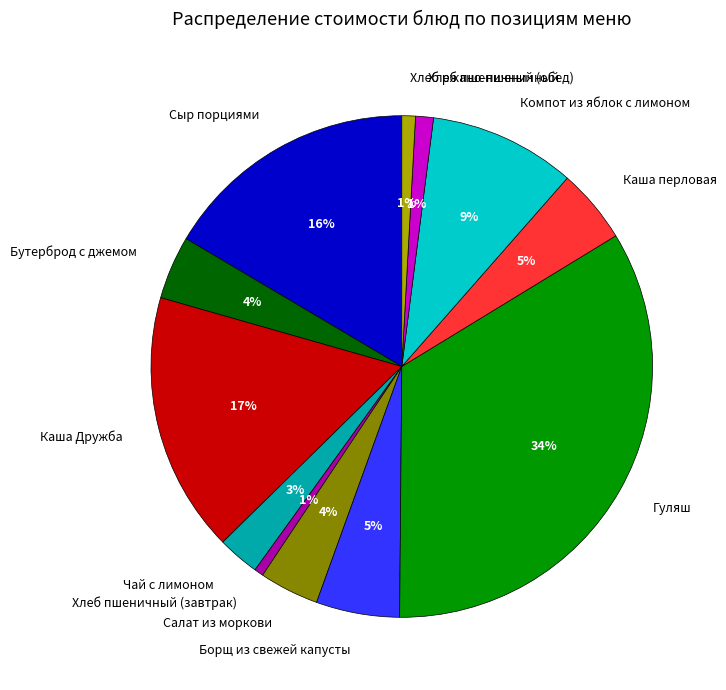

To the nearest percent, what percentage of the pie is Хлеб ржано-пшеничный?

1%